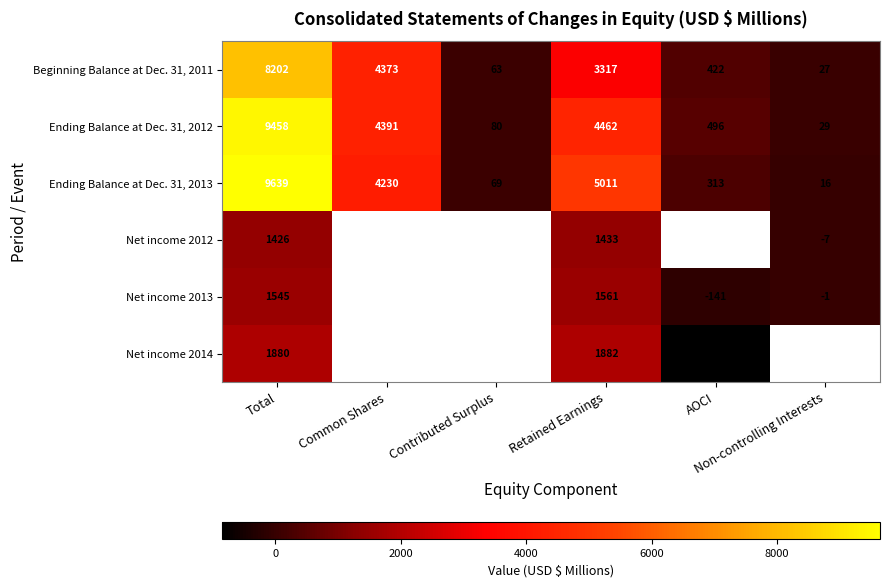

What is the average value of the Beginning Balance at Dec. 31, 2011 series?

2734